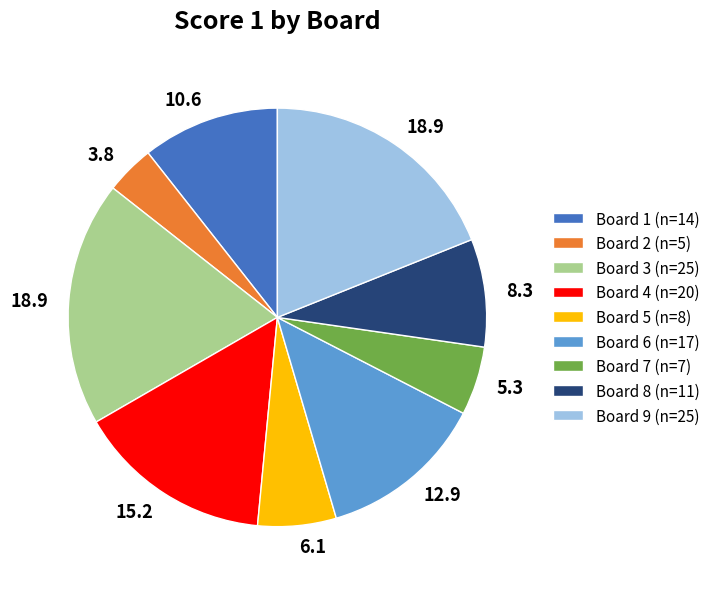

Count the number of slices in the pie.

9